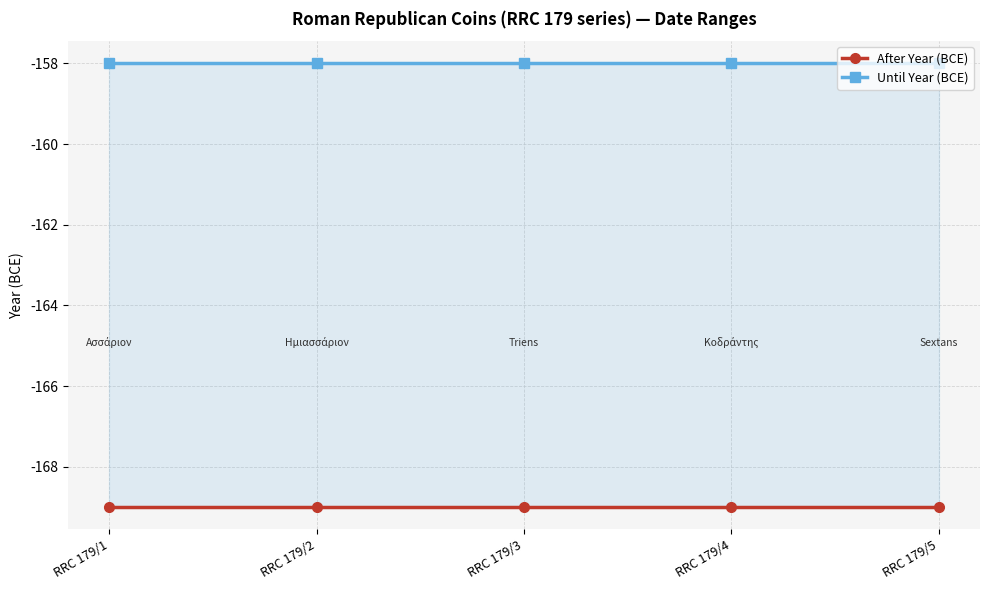

The After Year (BCE) series shows -169 at RRC 179/4. True or false?

True